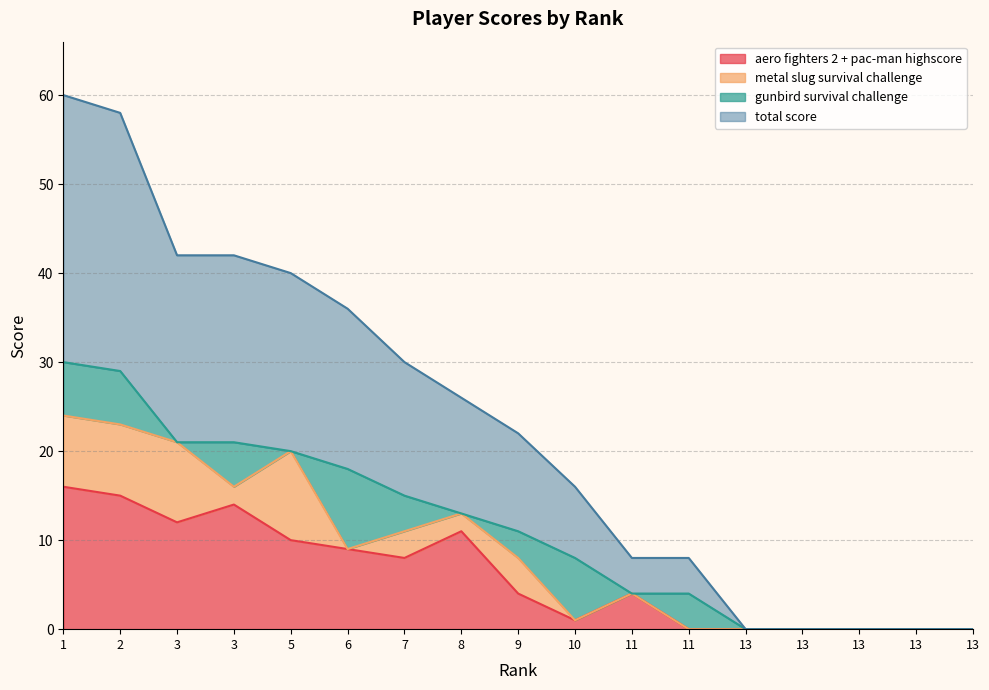

True or false: total score and aero fighters 2 + pac-man highscore cross at least once.

False